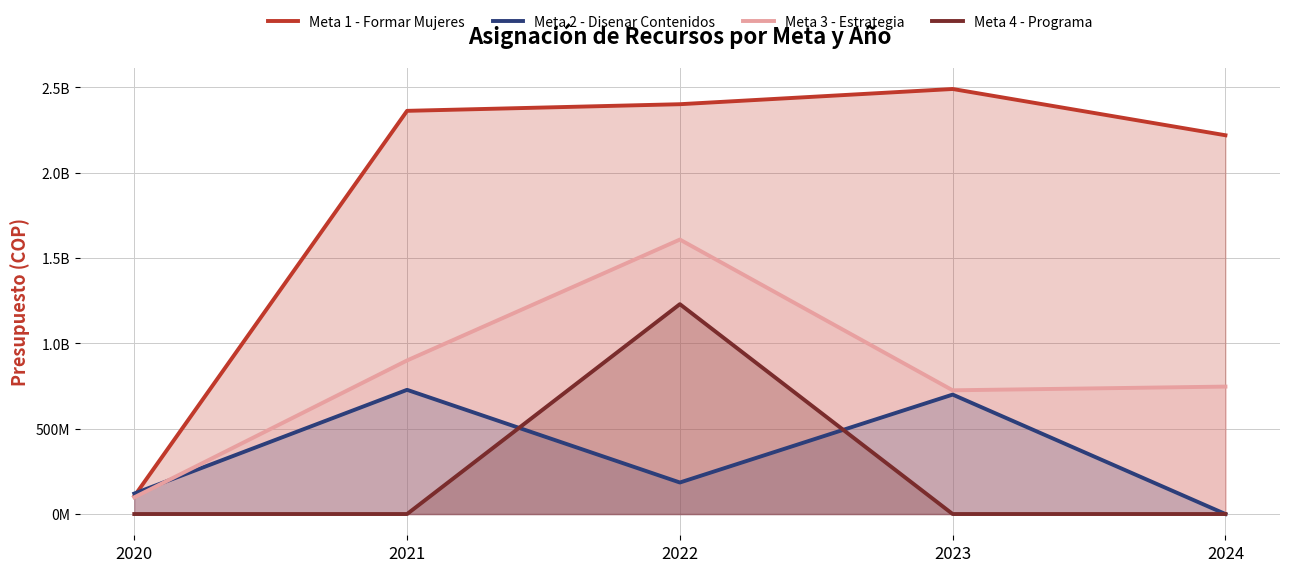

What is the difference between the highest and lowest values at 2022?

2217109287